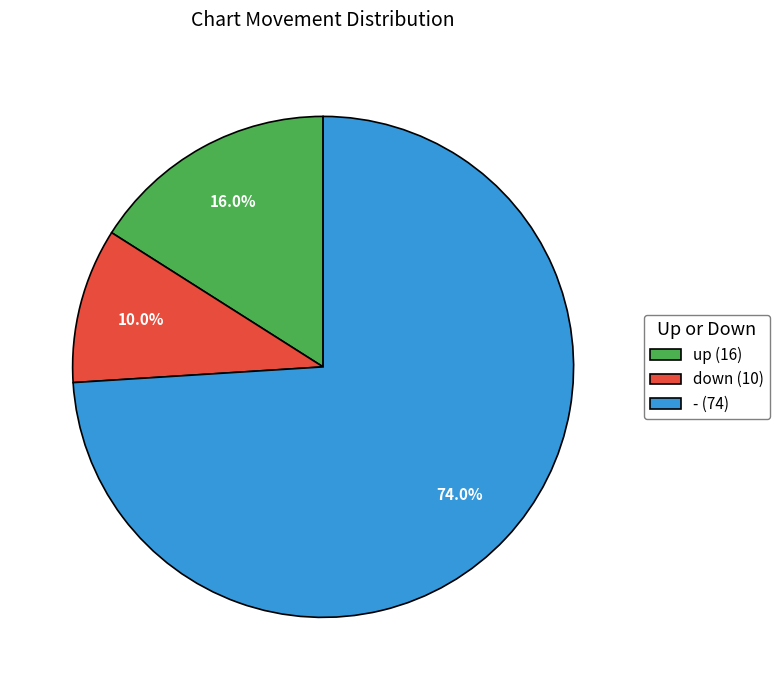

True or false: down accounts for 10% of the total.

True